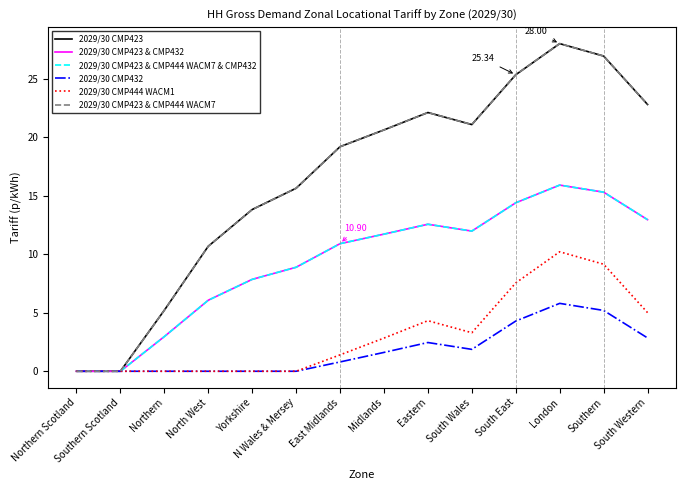

Where is the first local maximum for 2029/30 CMP423?

Eastern